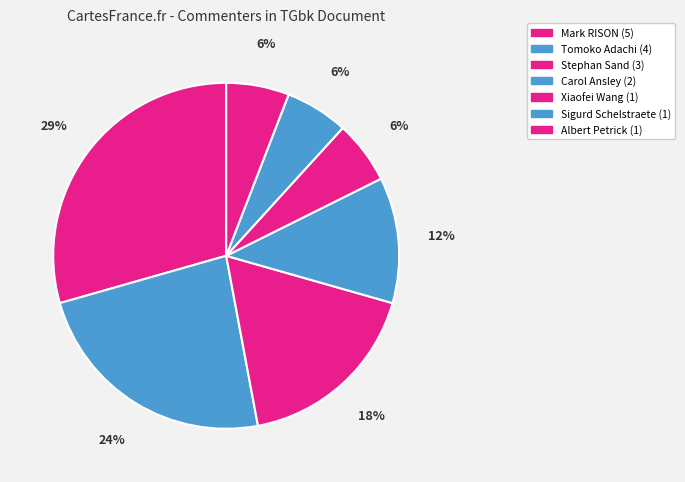

How many slices are in this pie chart?

7